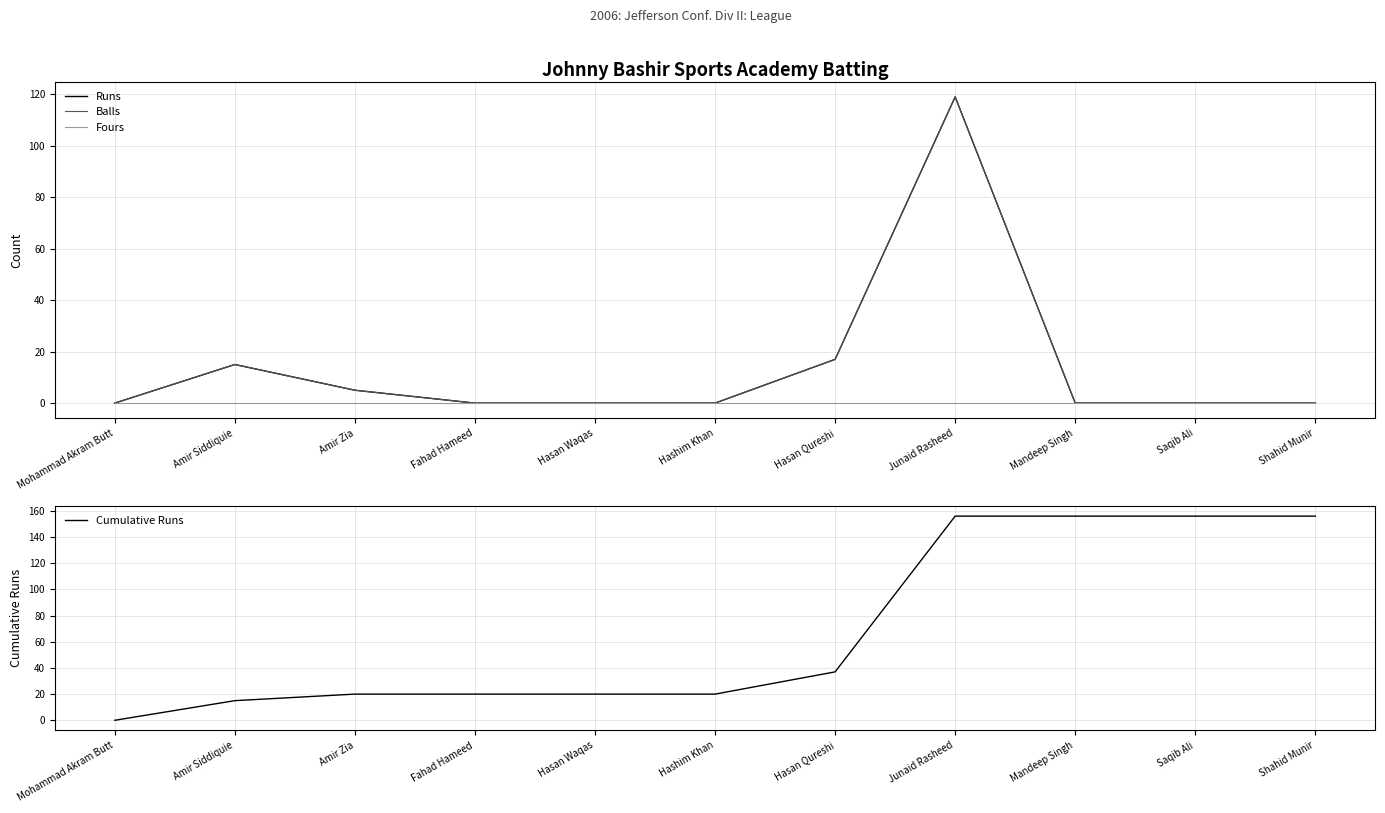

True or false: Cumulative Runs has a value of 243 at Shahid Munir.

False